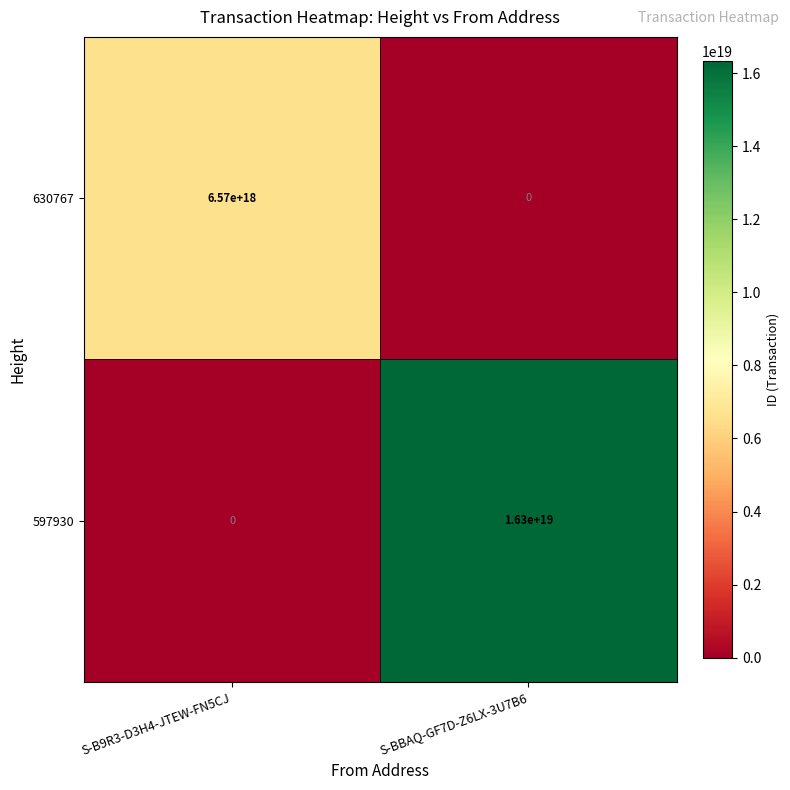

Which series has the widest spread of values?

597930